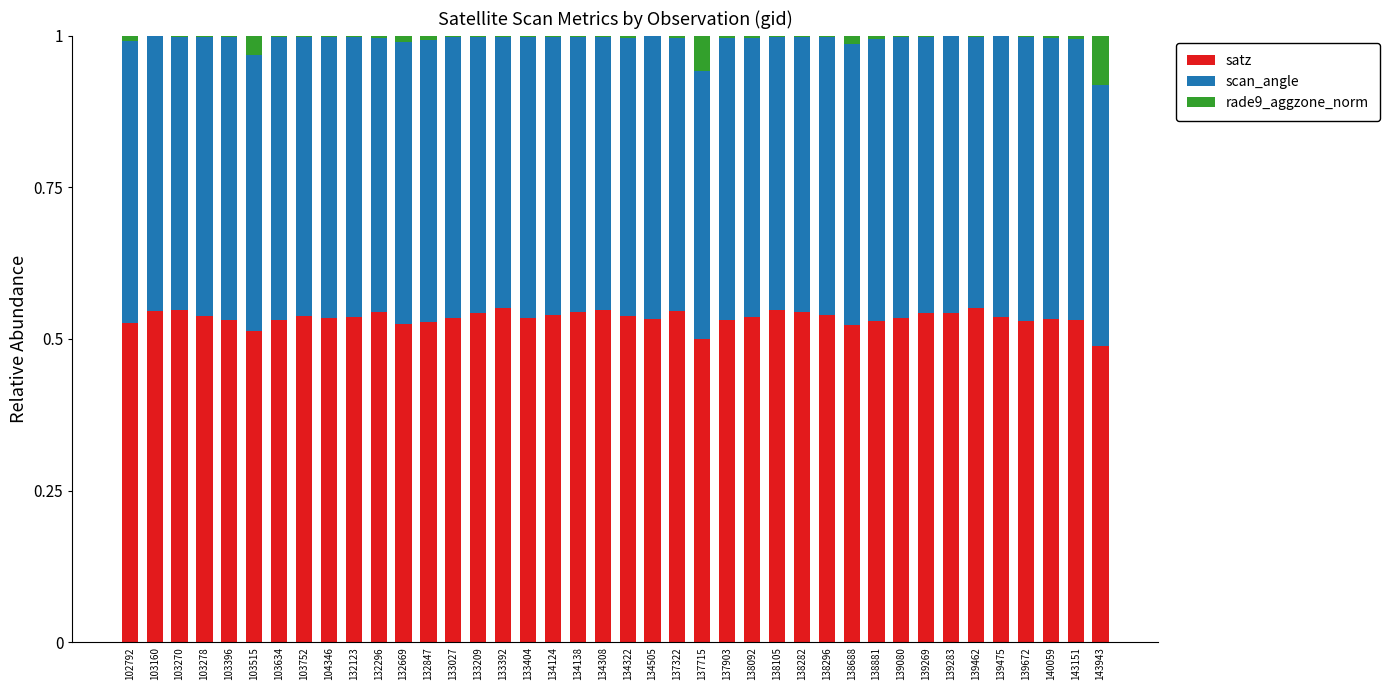

What is the sum of all satz values?

21.4